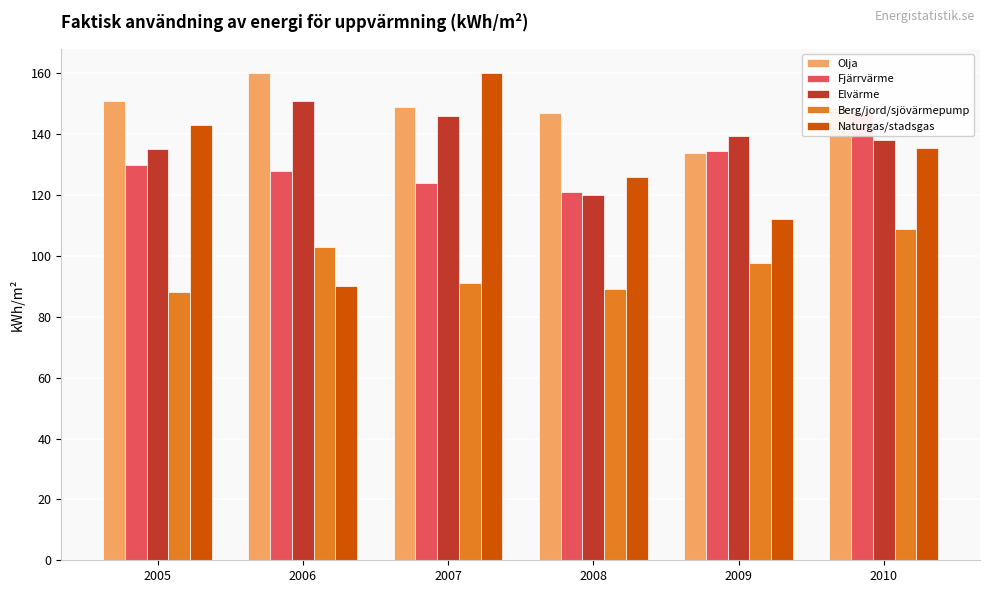

Is the value of Naturgas/stadsgas at 2010 greater than the value of Olja at 2007?

No